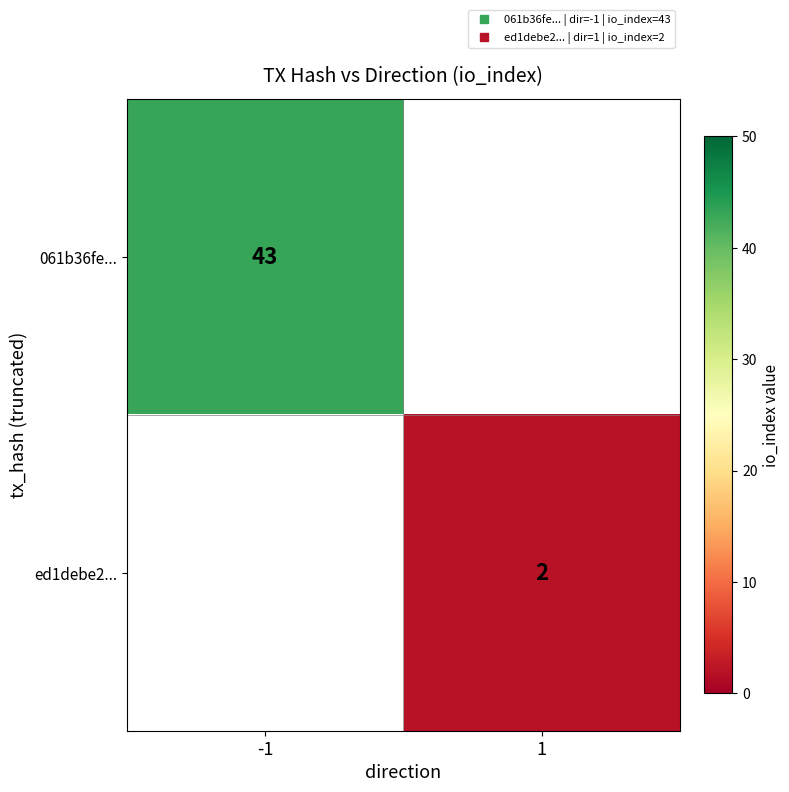

Which has a higher value, 1 or -1?

-1